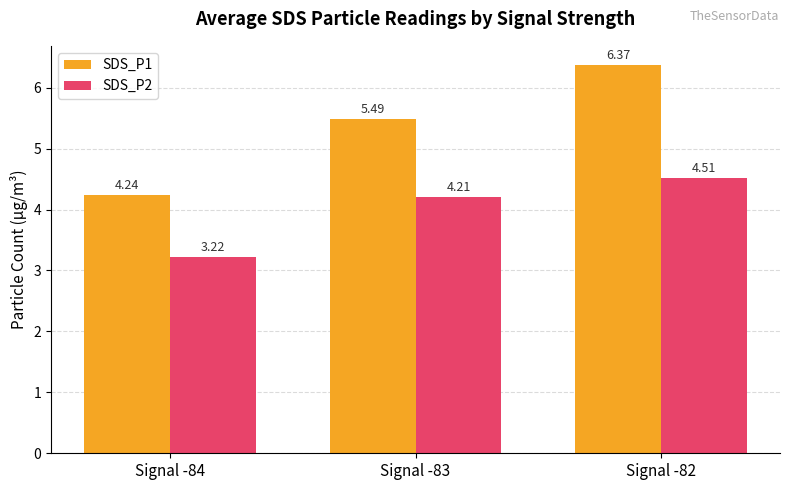

What are all the series names shown in the legend?

SDS_P1, SDS_P2